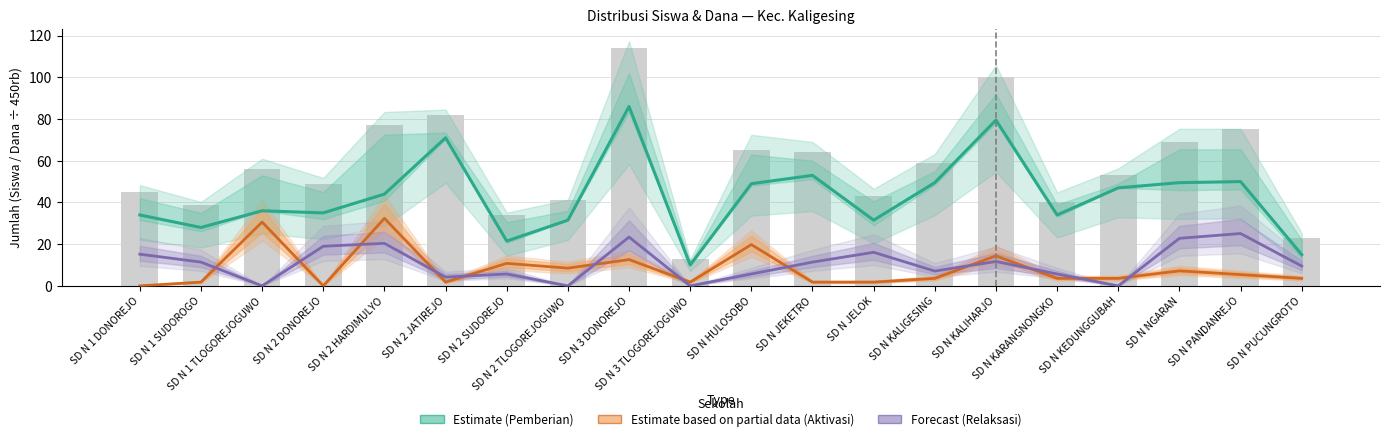

What is the difference between the Relaksasi (Forecast) values at SD N 3 DONOREJO and SD N 3 TLOGOREJOGUWO?

23.4